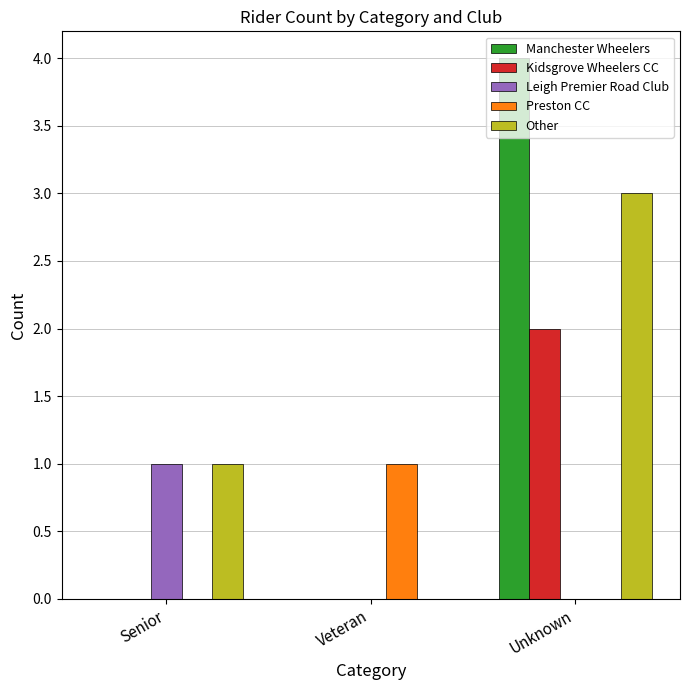

What is the sum of all Other values?

4